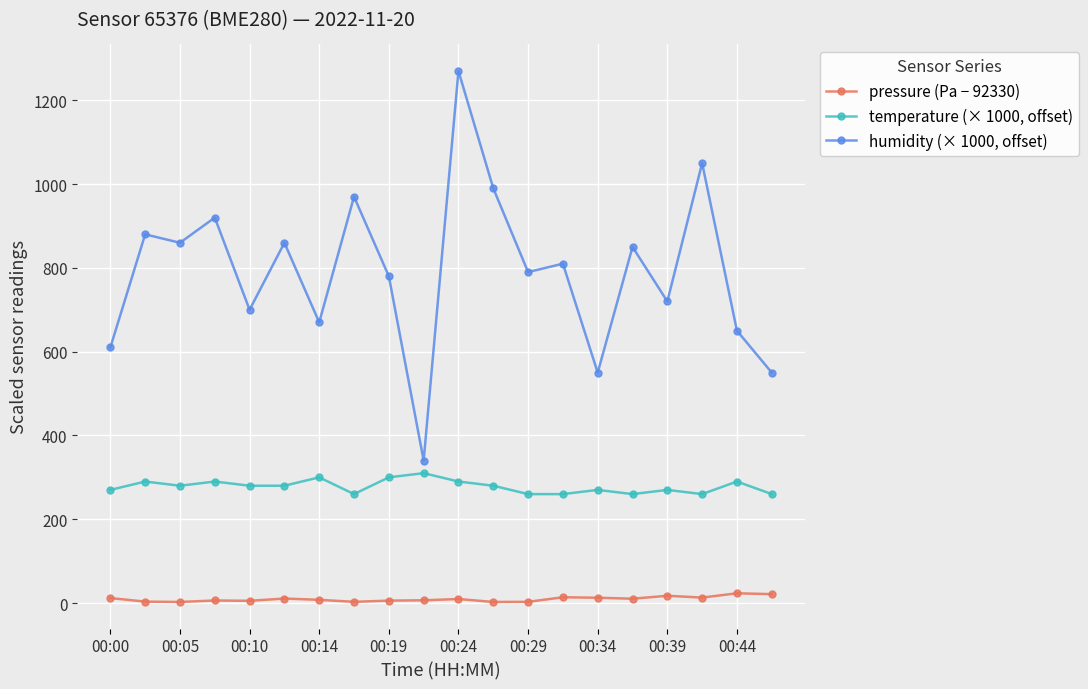

What is the minimum value for temperature (× 1000, offset)?

260.0